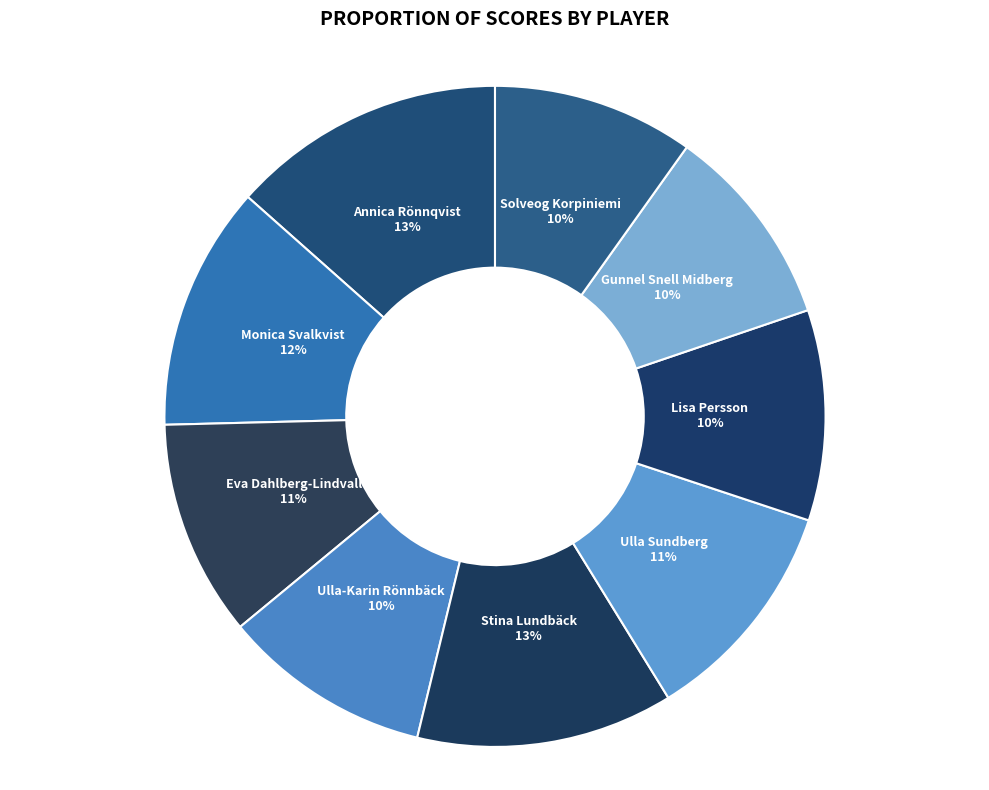

Is there any slice that represents more than half of the pie?

No